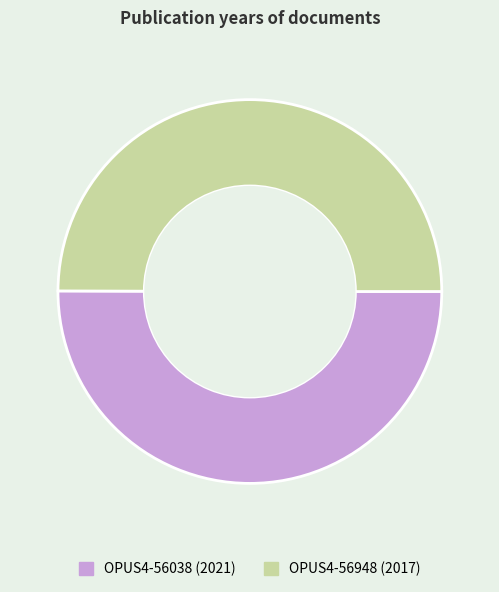

How many slices are in this pie chart?

2